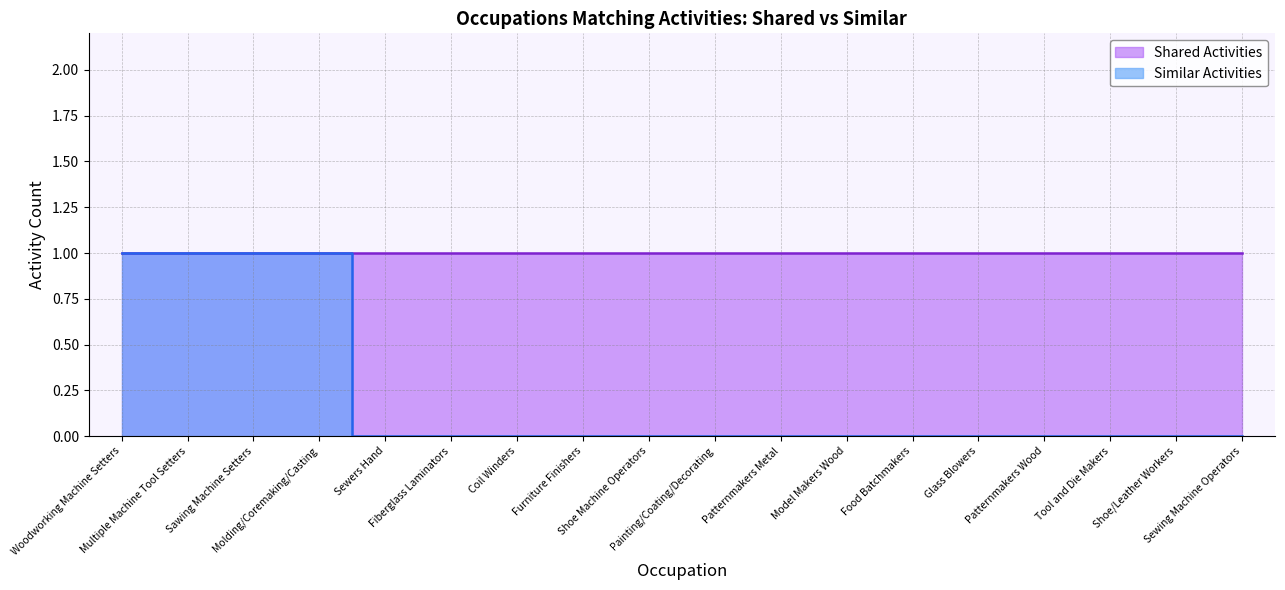

List the labels in order of value, smallest first.

Sewers Hand, Fiberglass Laminators, Coil Winders, Furniture Finishers, Shoe Machine Operators, Painting/Coating/Decorating, Patternmakers Metal, Model Makers Wood, Food Batchmakers, Glass Blowers, Patternmakers Wood, Tool and Die Makers, Shoe/Leather Workers, Sewing Machine Operators, Woodworking Machine Setters, Multiple Machine Tool Setters, Sawing Machine Setters, Molding/Coremaking/Casting